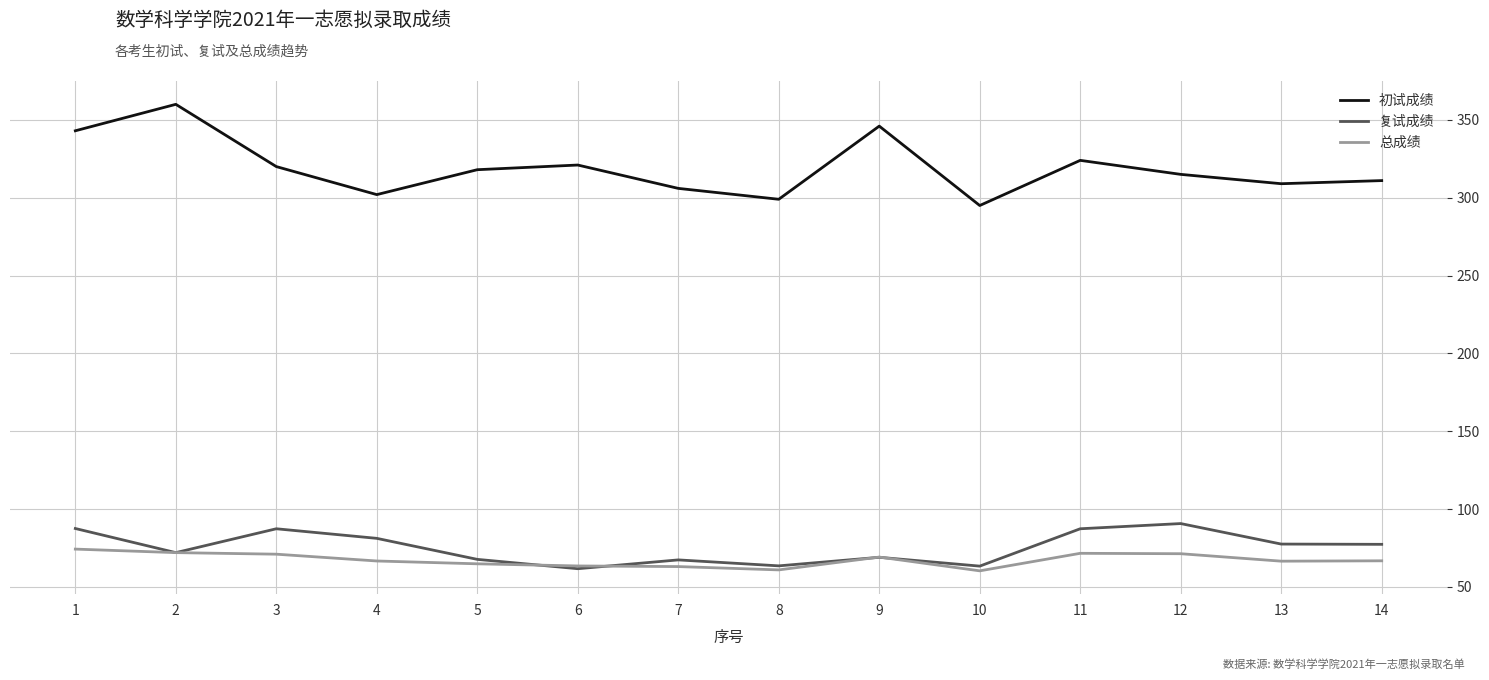

Rank the series at 1 from lowest to highest value.

总成绩, 复试成绩, 初试成绩